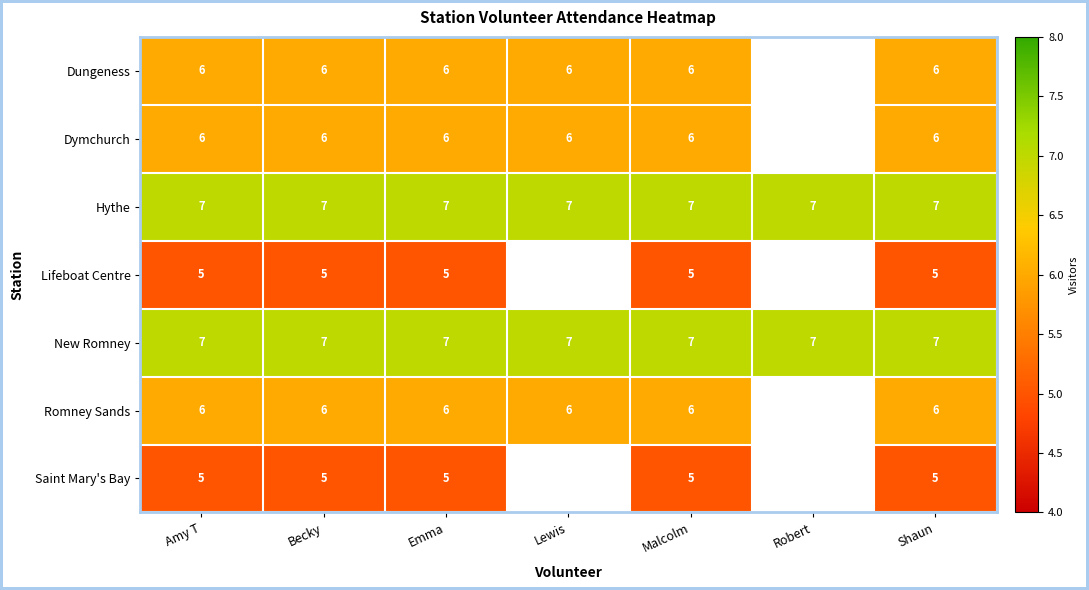

What is the total value across all series at Shaun?

42